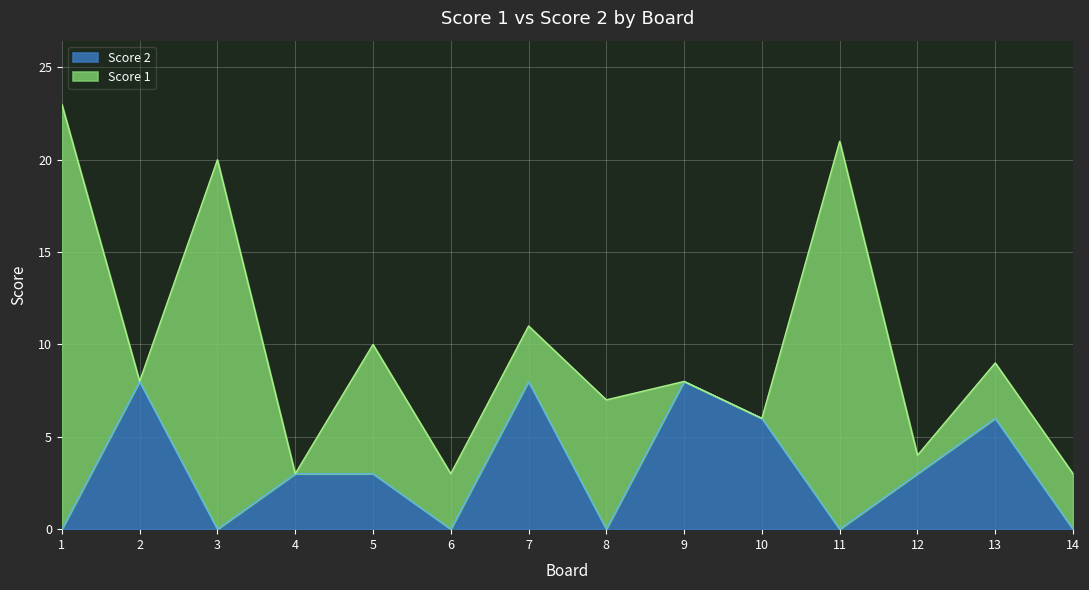

At which label does the data first exceed 3?

2